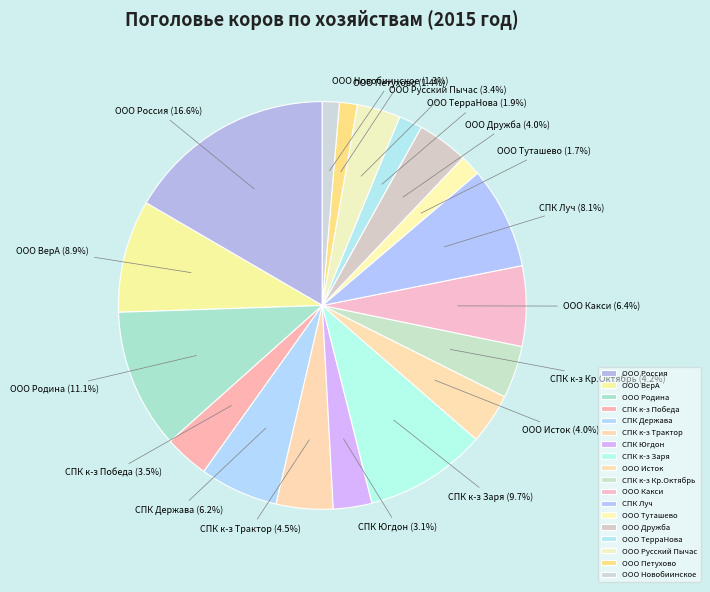

How many slices are in this pie chart?

18